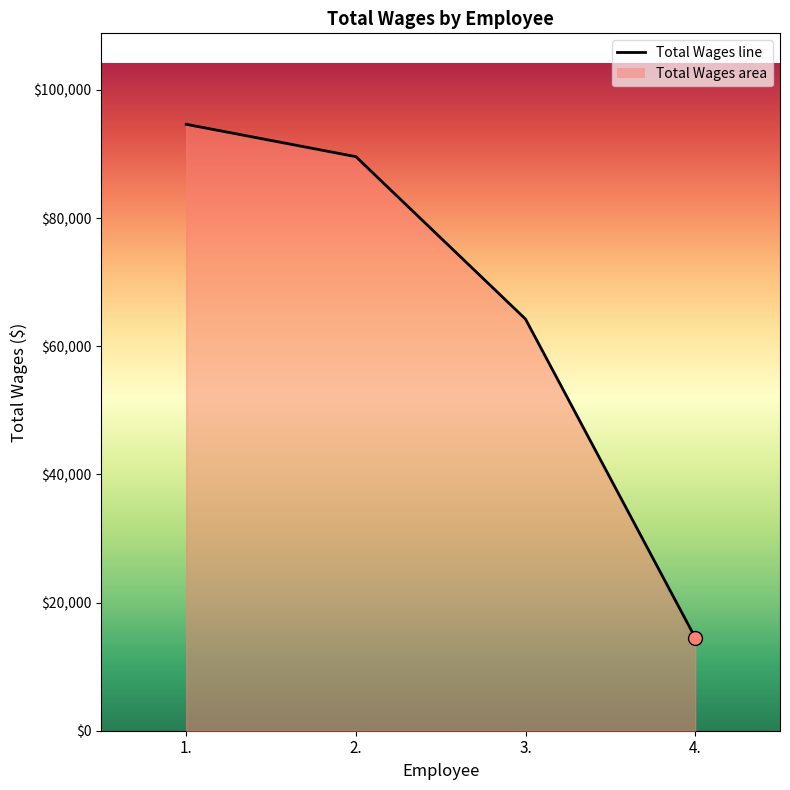

What is the change in value from 3. to 4.?

-49701